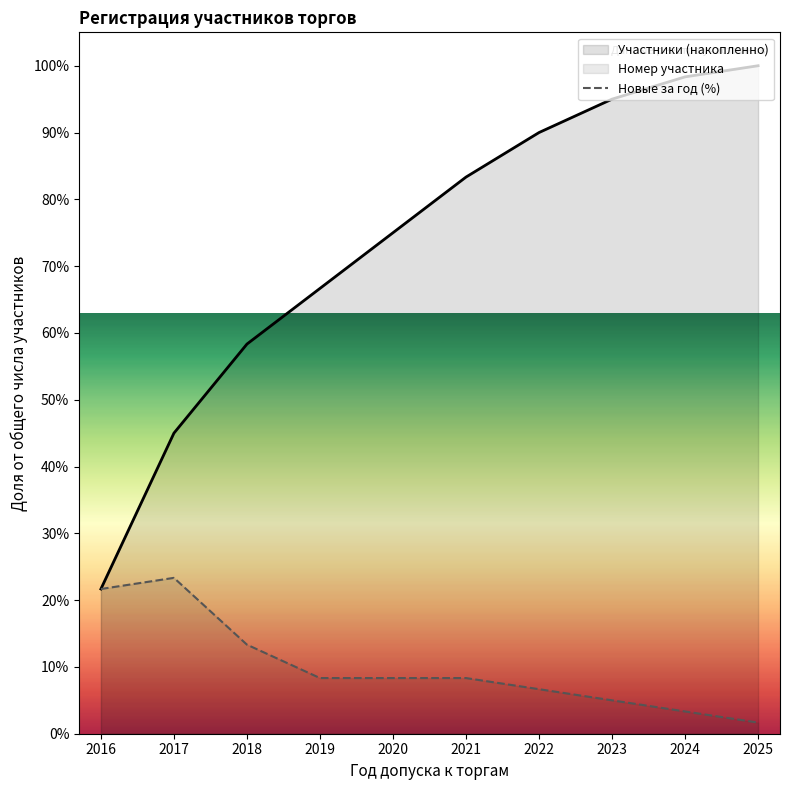

What is the difference between the second highest and second lowest values?

18.3